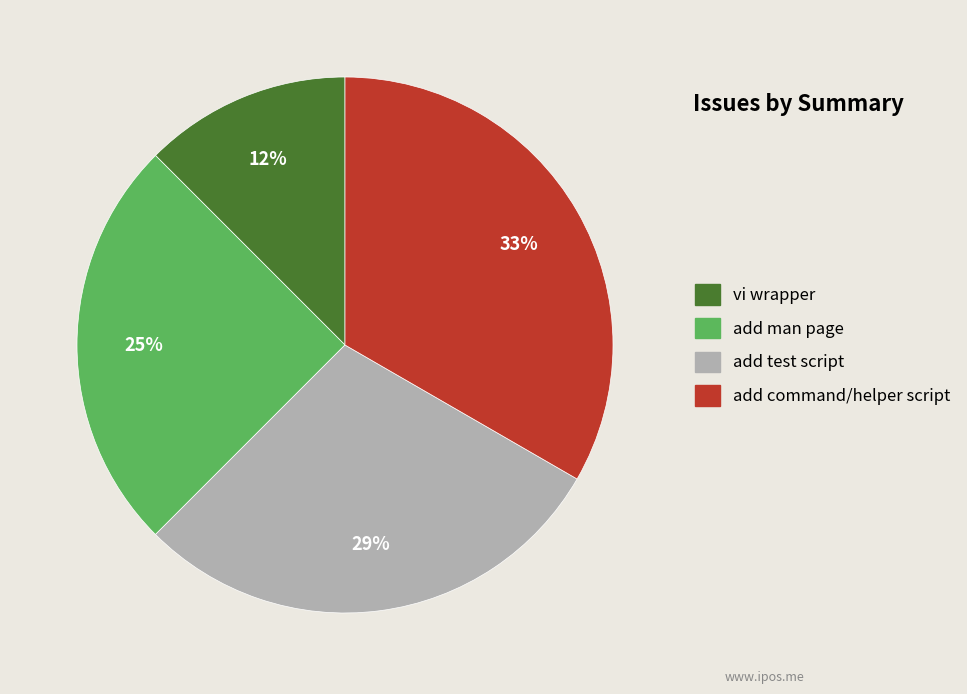

True or false: add test script accounts for 29% of the total.

True